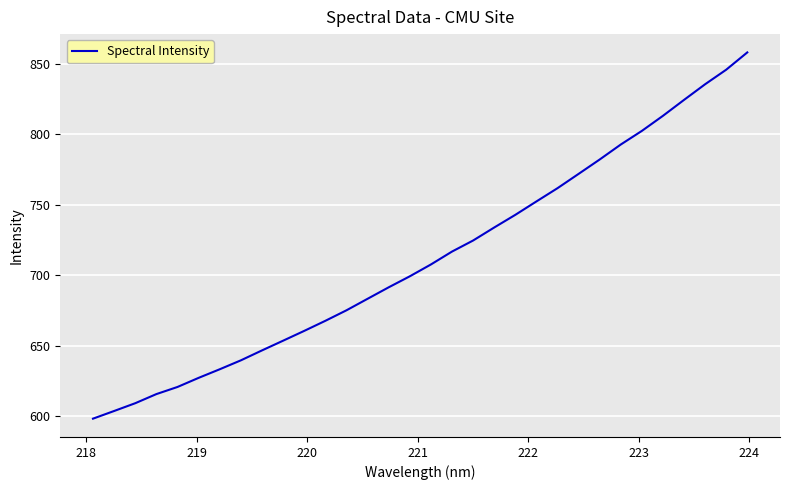

What is the minimum value shown in the chart?

598.3